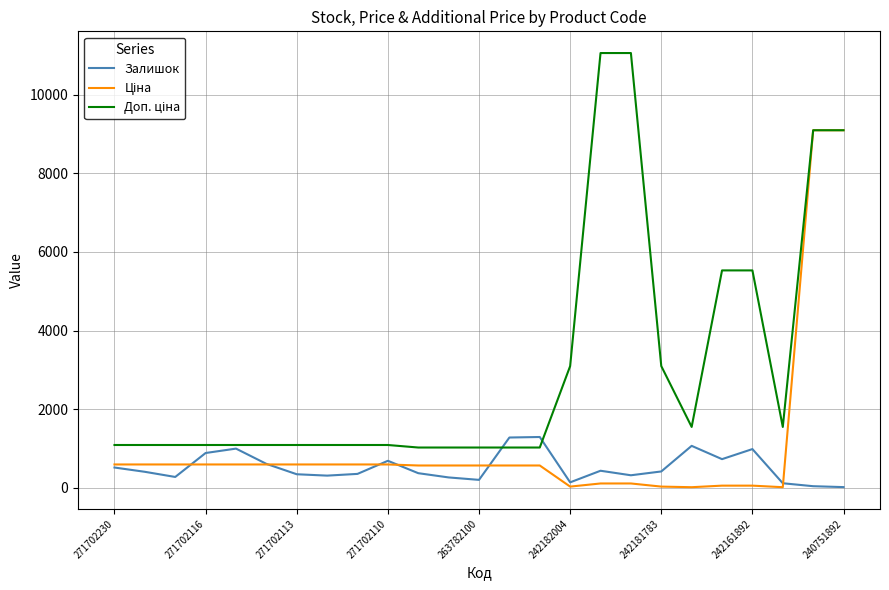

What is the greatest value displayed?

11055.0